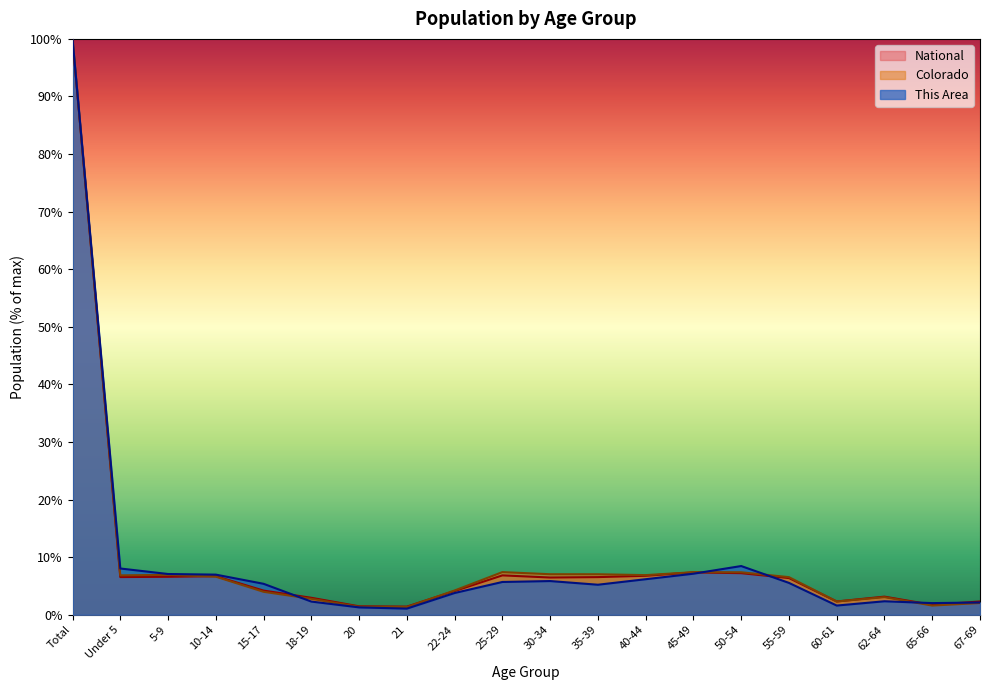

Rank the series by their average value, from lowest to highest.

This Area, National, Colorado